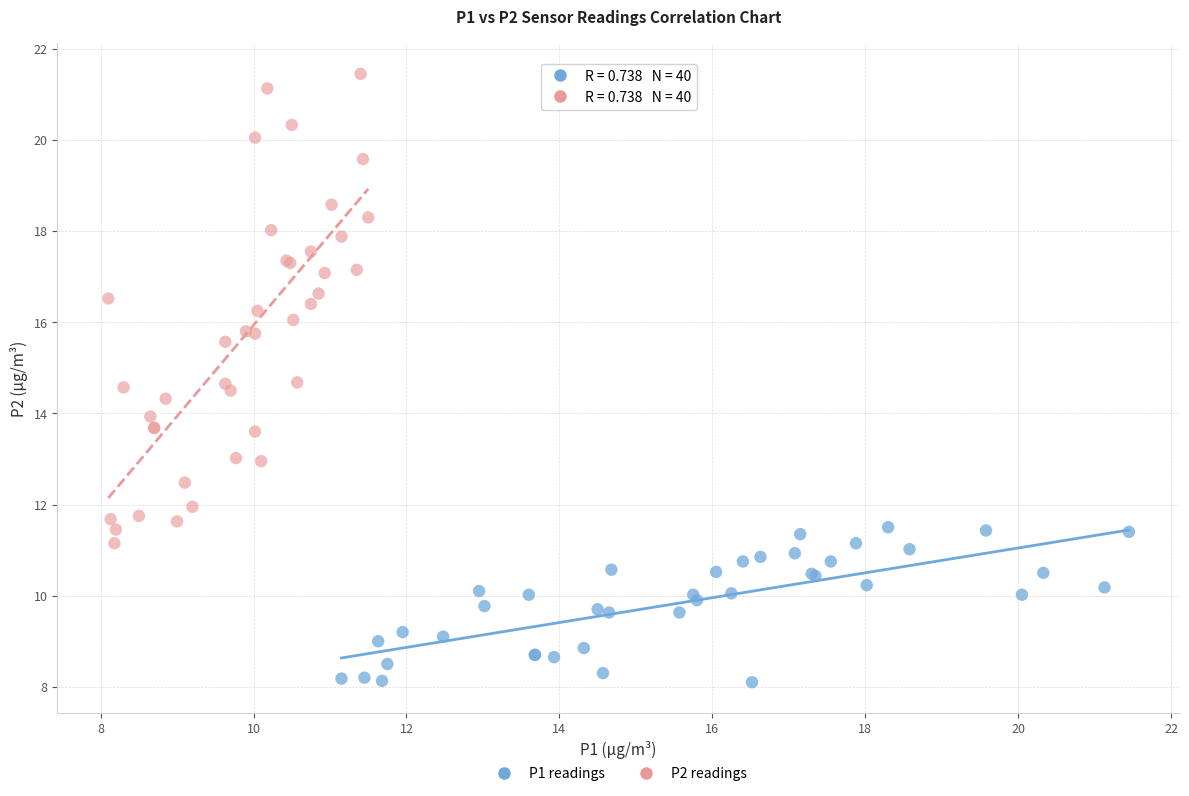

What are all the series names shown in the legend?

P1 readings, P2 readings